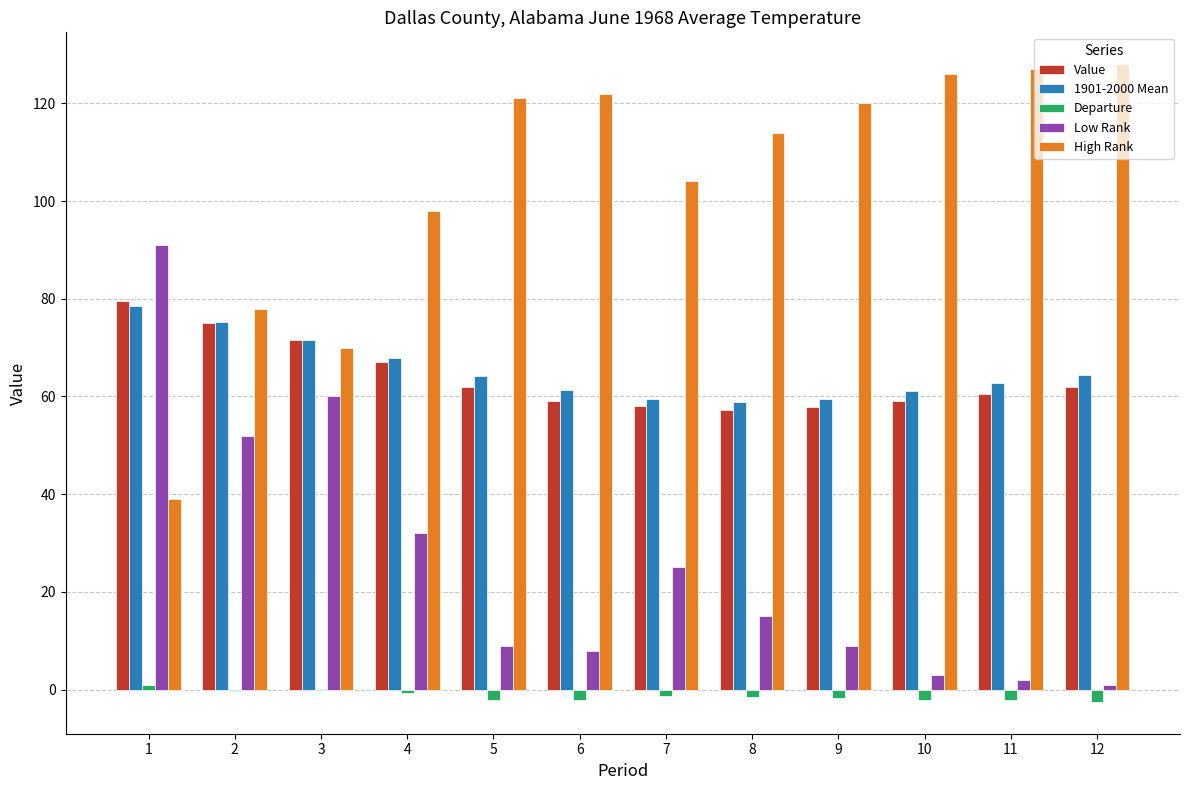

The value of Value at 1 is 115.7. True or false?

False